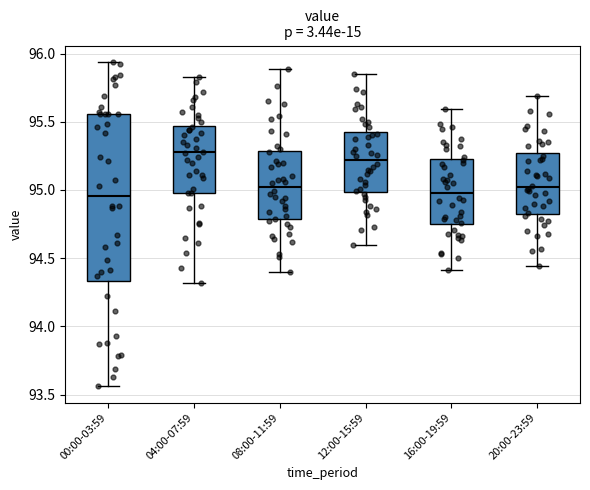

Reading left to right, transcribe this box plot: for each box, give where its median line is, the range the box spans, and where its two whiskers end, as read against the y-axis. The values are not printed on the chart, so give them approximately, as read against the axis.

00:00-03:59: median 94.95, box 94.35 to 95.55, whiskers 93.55 to 95.95
04:00-07:59: median 95.30, box 95.00 to 95.45, whiskers 94.30 to 95.85
08:00-11:59: median 95.00, box 94.80 to 95.30, whiskers 94.40 to 95.90
12:00-15:59: median 95.20, box 95.00 to 95.40, whiskers 94.60 to 95.85
16:00-19:59: median 95.00, box 94.75 to 95.25, whiskers 94.40 to 95.60
20:00-23:59: median 95.00, box 94.85 to 95.25, whiskers 94.45 to 95.70